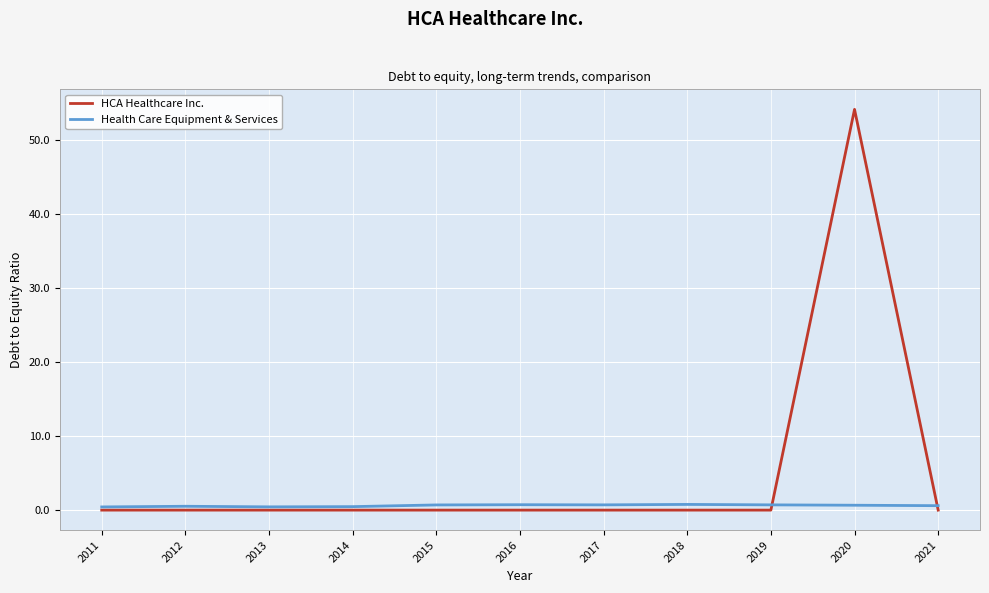

Which series has the largest total across all categories?

HCA Healthcare Inc.